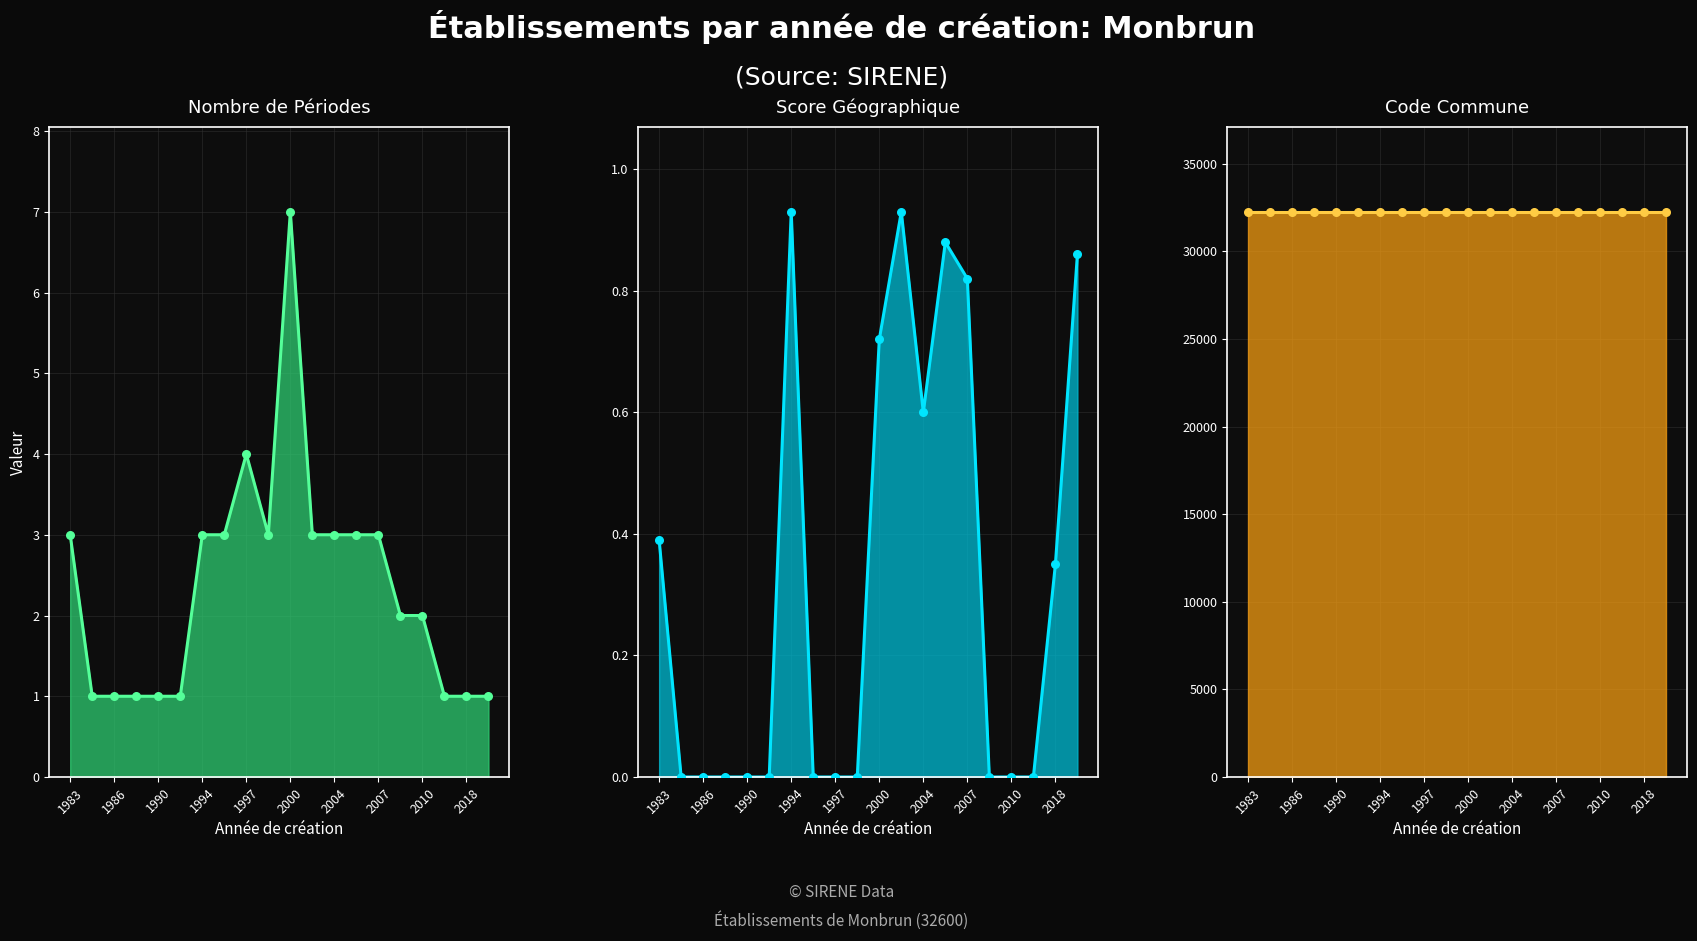

Which series has the largest Y range (max minus min)?

nombrePeriodesEtablissement line